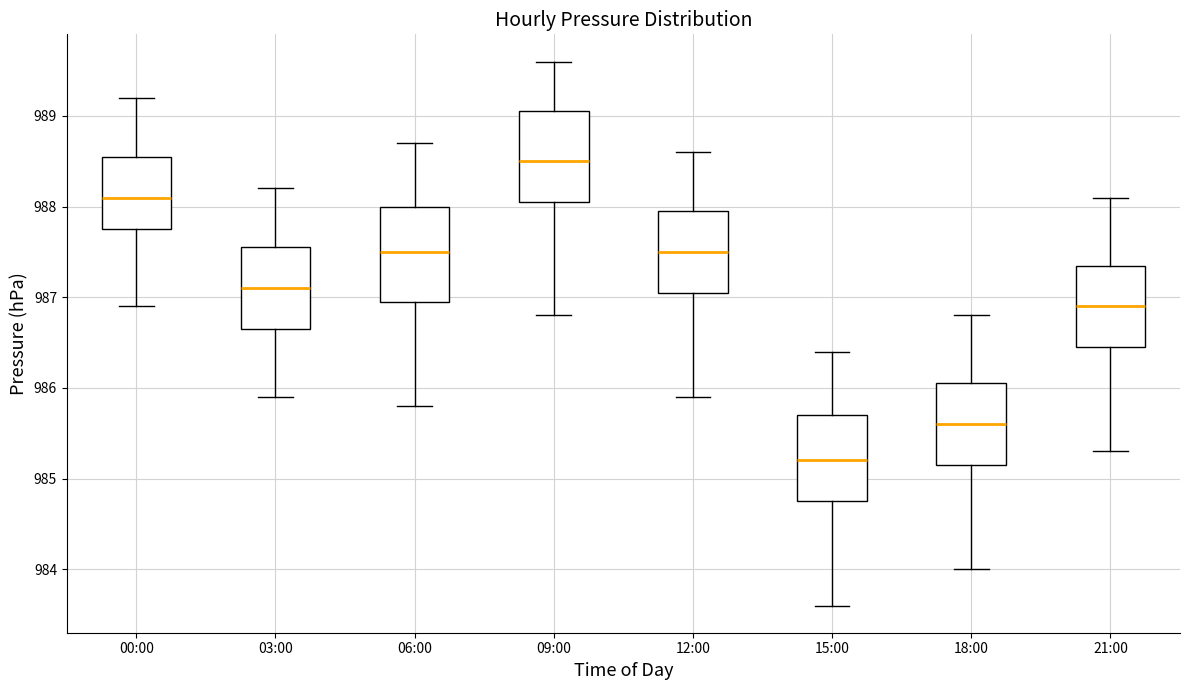

Reading left to right, transcribe this box plot: for each box, give where its median line is, the range the box spans, and where its two whiskers end, as read against the y-axis. The values are not printed on the chart, so give them approximately, as read against the axis.

00:00: median 988.1, box 987.8 to 988.6, whiskers 986.9 to 989.2
03:00: median 987.1, box 986.7 to 987.6, whiskers 985.9 to 988.2
06:00: median 987.5, box 987.0 to 988.0, whiskers 985.8 to 988.7
09:00: median 988.5, box 988.1 to 989.1, whiskers 986.8 to 989.6
12:00: median 987.5, box 987.1 to 988.0, whiskers 985.9 to 988.6
15:00: median 985.2, box 984.8 to 985.7, whiskers 983.6 to 986.4
18:00: median 985.6, box 985.2 to 986.1, whiskers 984.0 to 986.8
21:00: median 986.9, box 986.5 to 987.4, whiskers 985.3 to 988.1